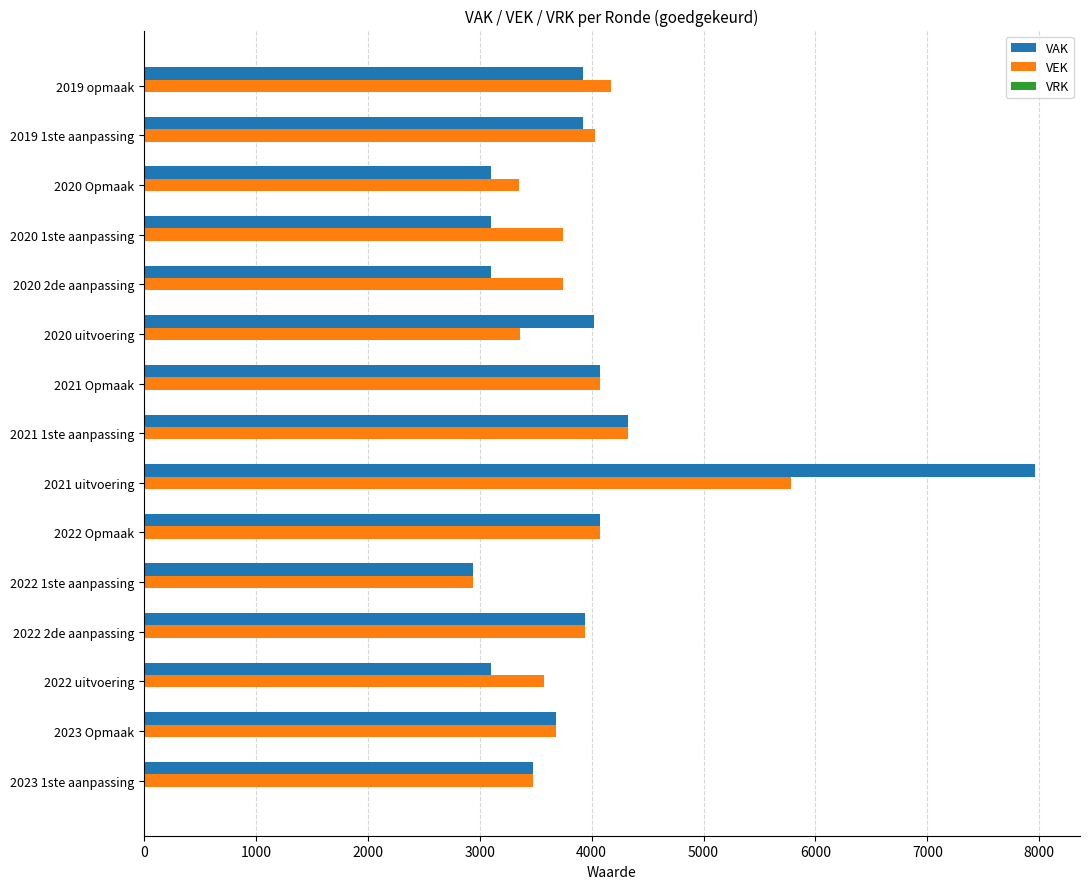

Which series has the widest spread of values?

VAK